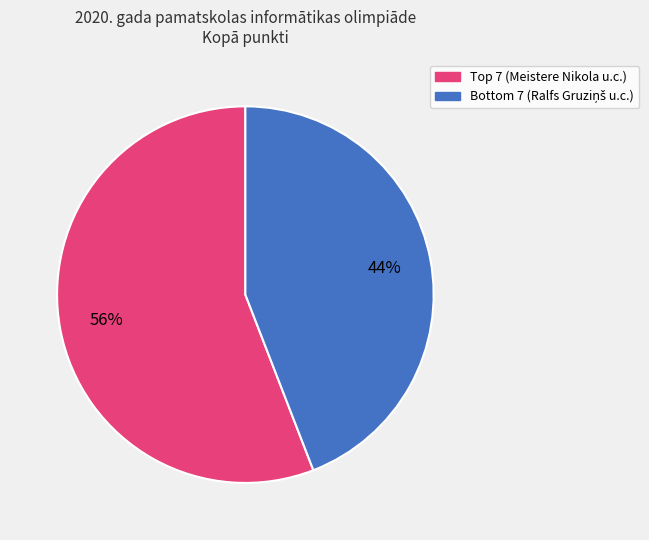

To the nearest percent, what is the average slice percentage?

50%